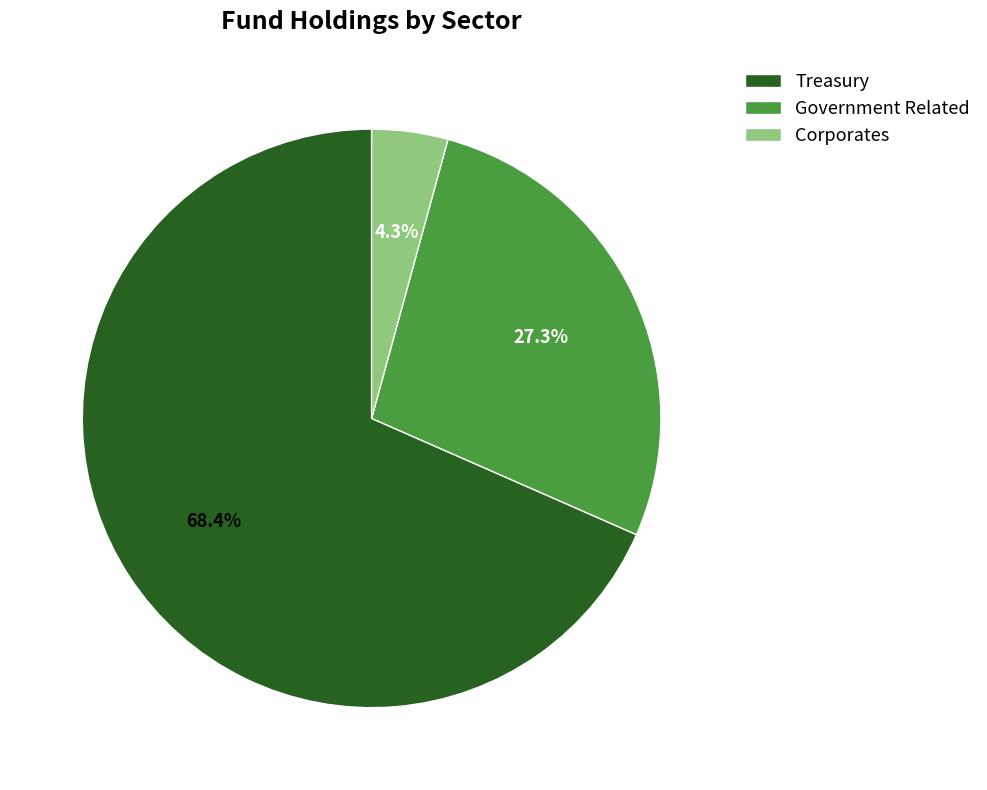

What is the smallest slice in the pie chart?

Corporates